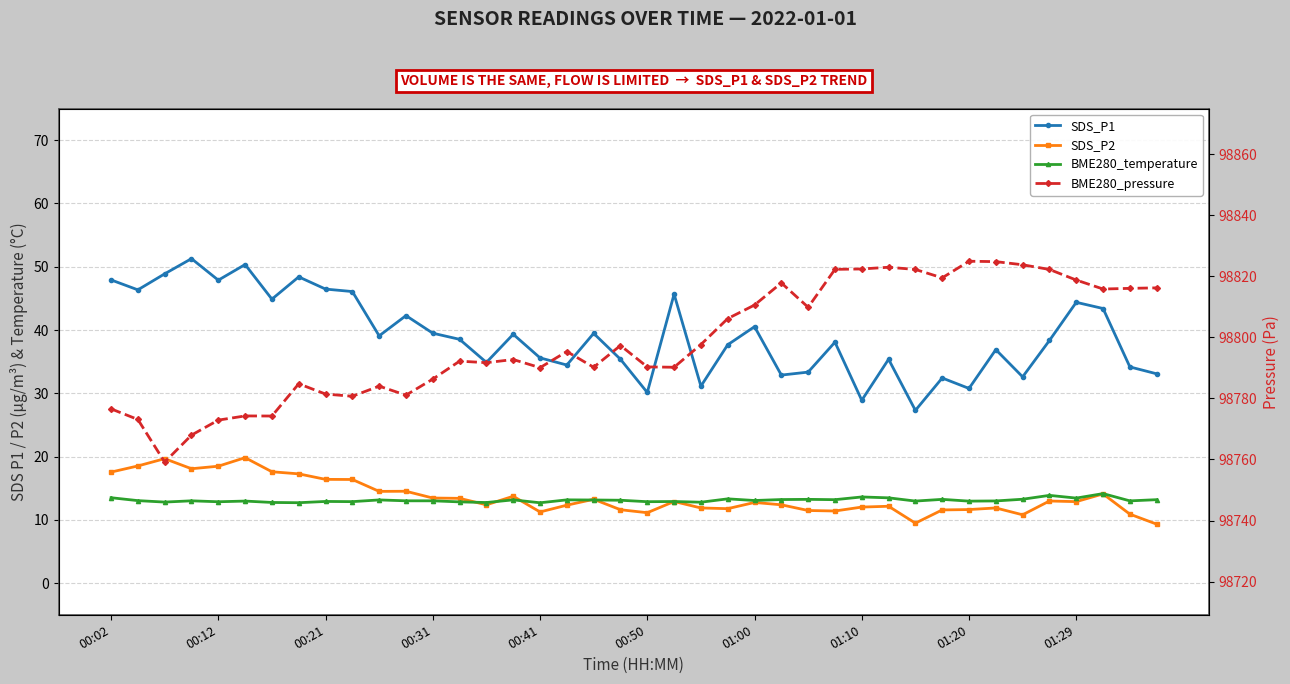

Does the chart have visible grid lines?

Yes